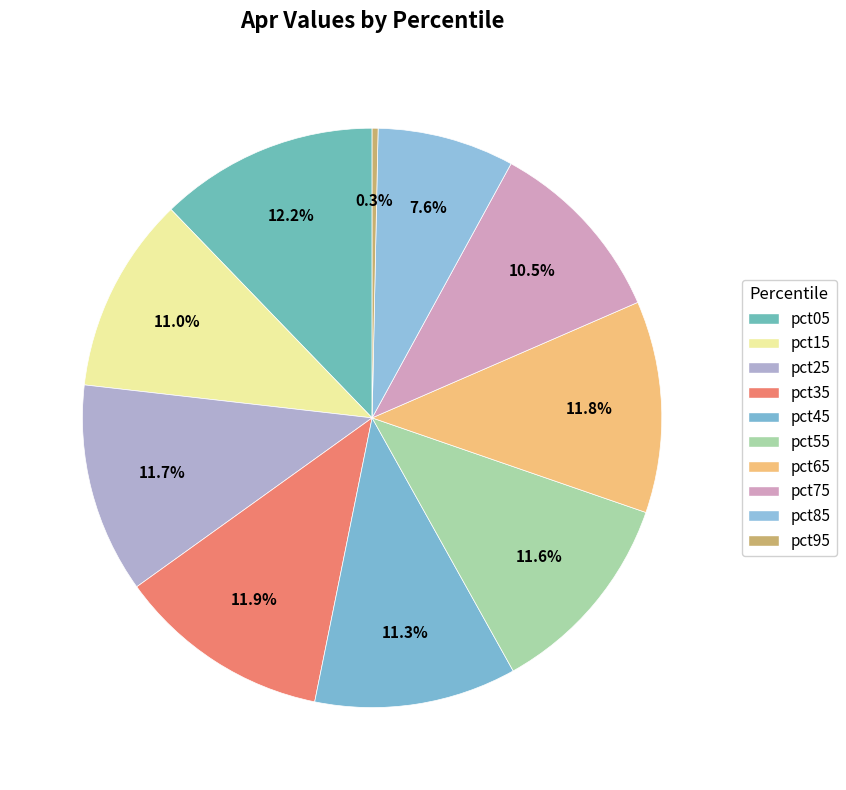

Count the number of slices in the pie.

10